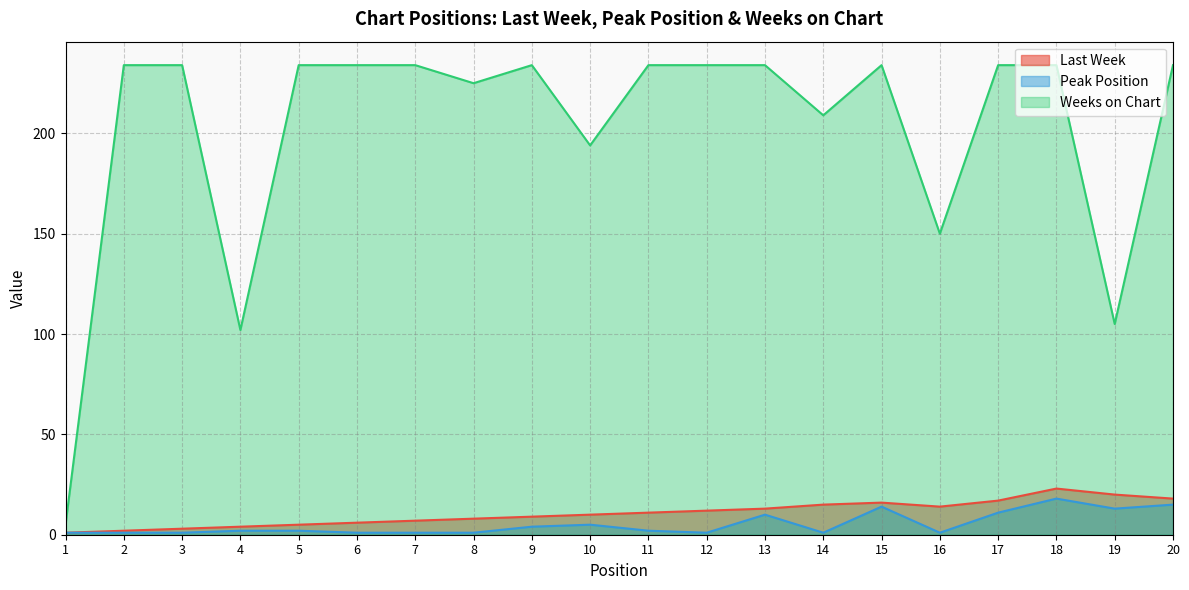

Which series has the widest spread of values?

Weeks on Chart